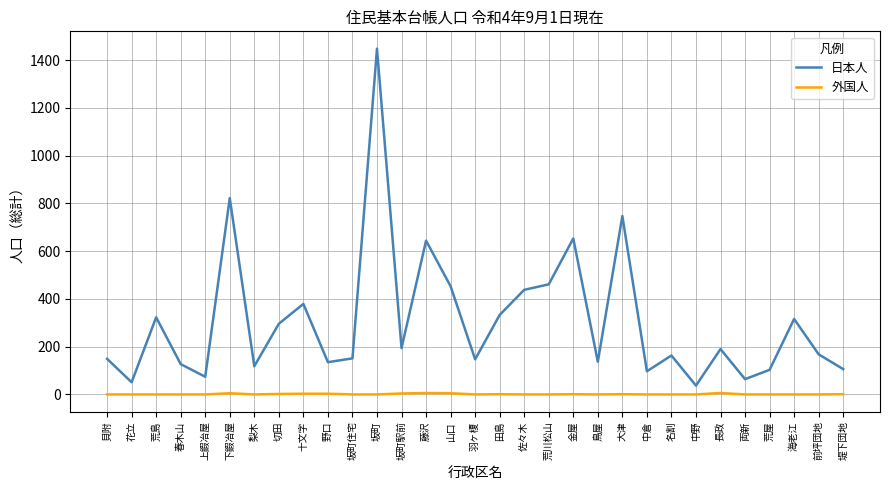

What is the difference between the 日本人 values at 梨木 and 鳥屋?

19